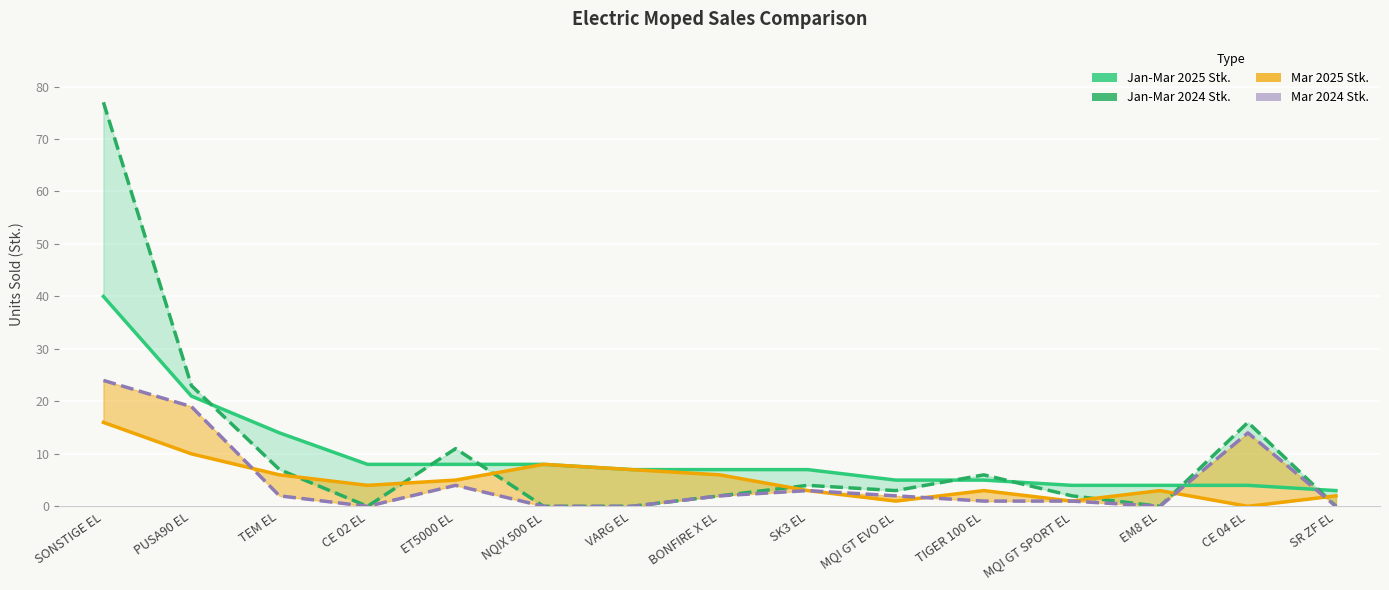

Which series has the largest total across all categories?

Jan-Mar 2024 Stk.